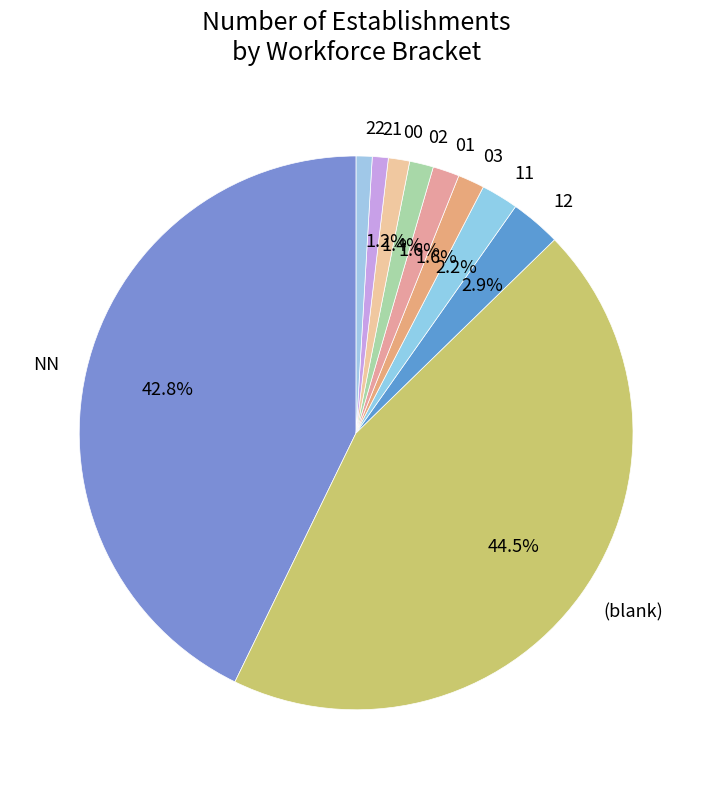

To the nearest percent, what portion does 12 represent?

3%